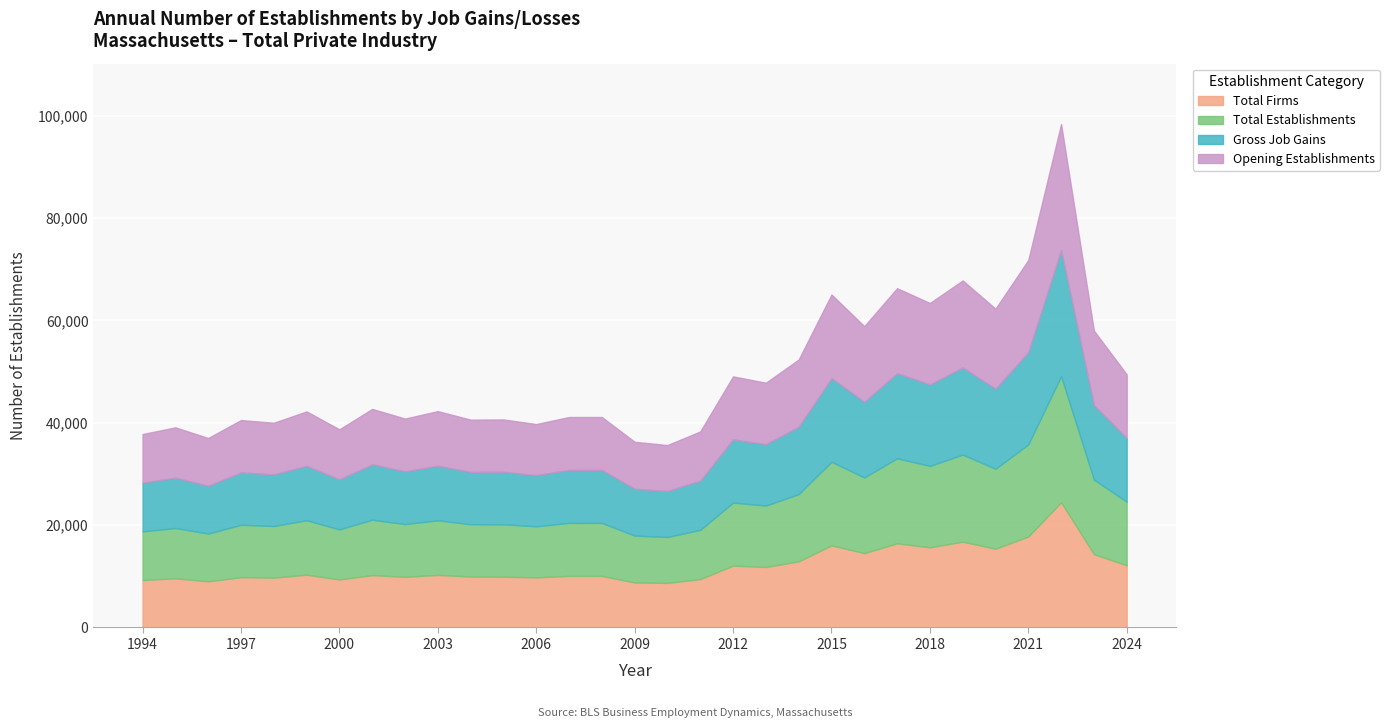

What is the difference between the Total Firms values at 2017 and 2022?

8025